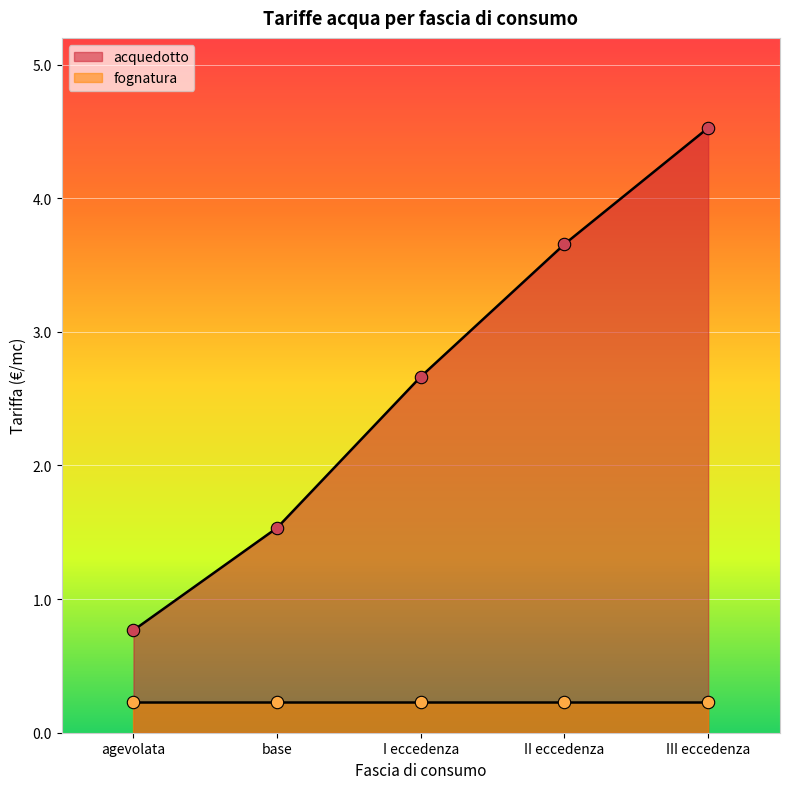

What is the ratio of the value at agevolata to the value at base?

0.5